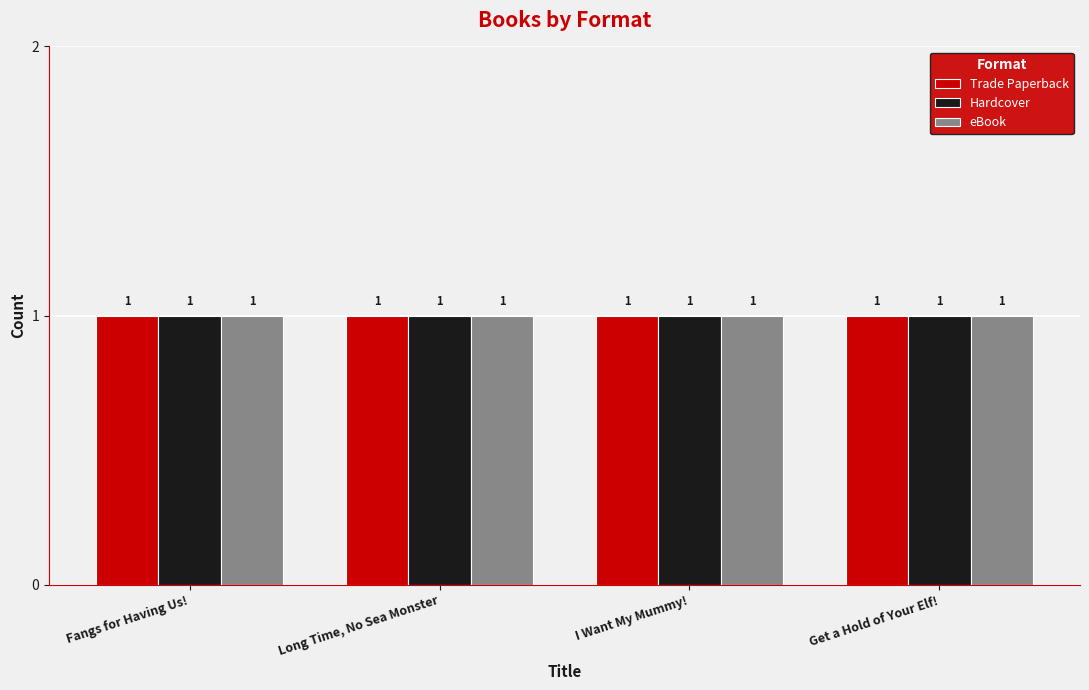

Which series has the largest range (max minus min)?

Trade Paperback